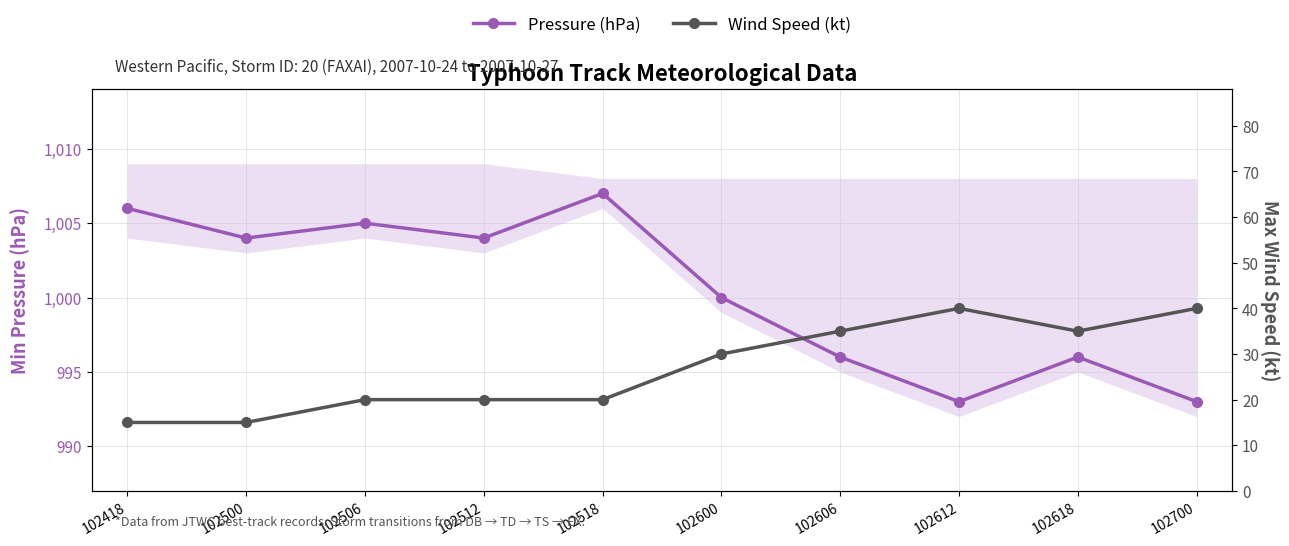

What is the lowest value of the Wind Speed (kt) series?

15